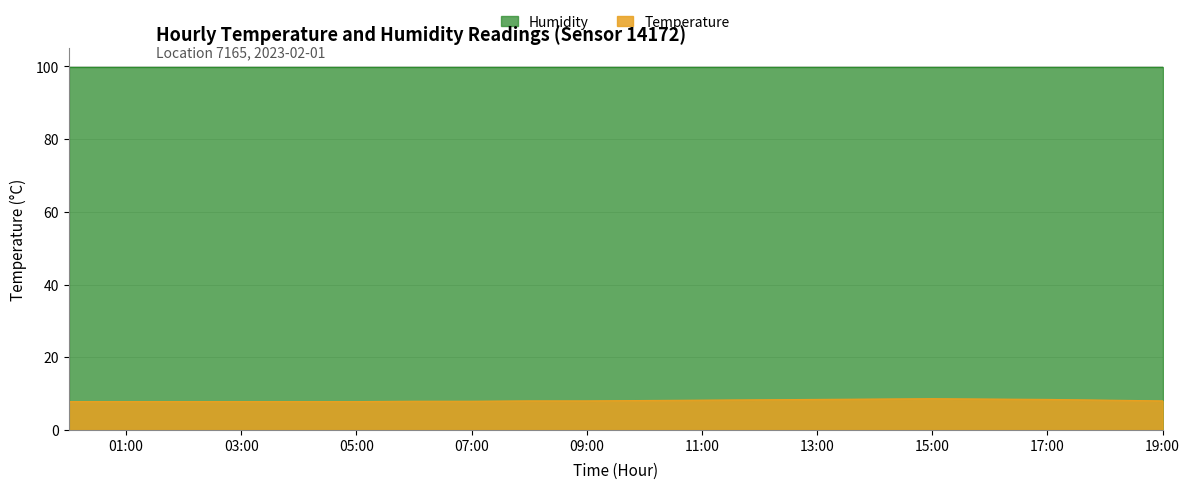

Which label corresponds to the smallest value in the chart?

00:00